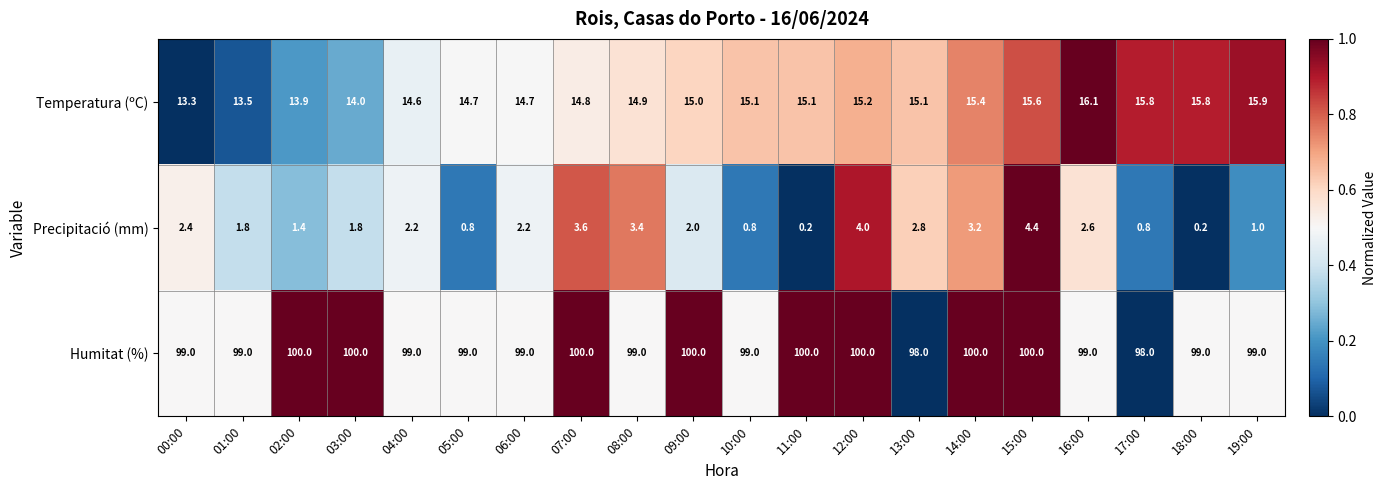

Which category has the highest value in the Precipitació (mm) series?

15:00